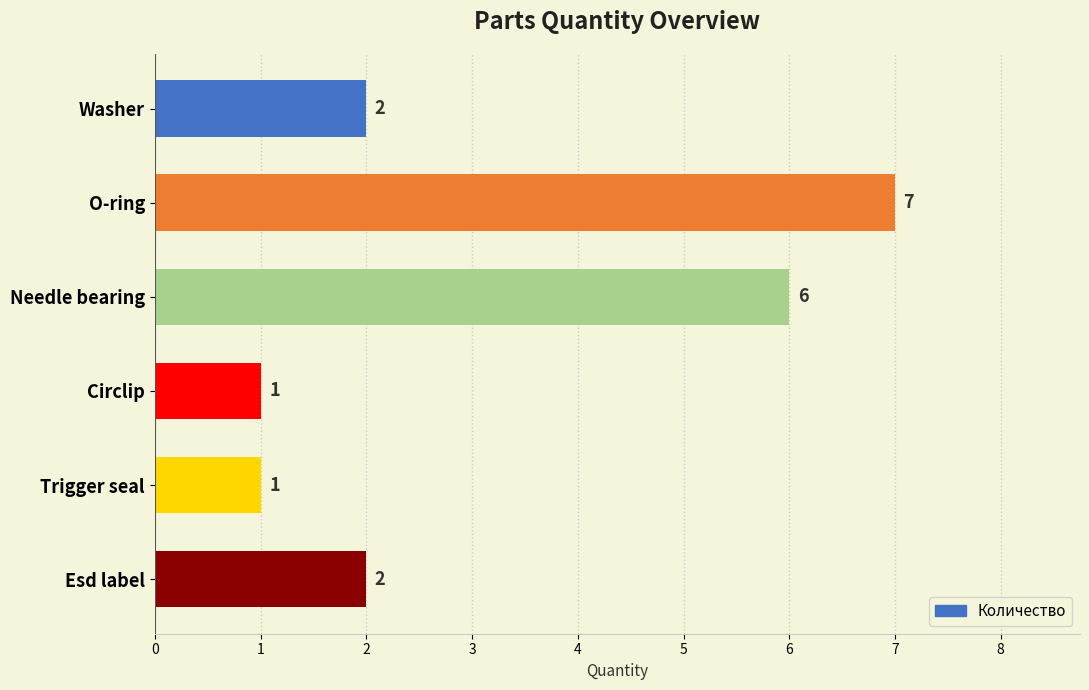

The value at Esd label is 3. True or false?

False